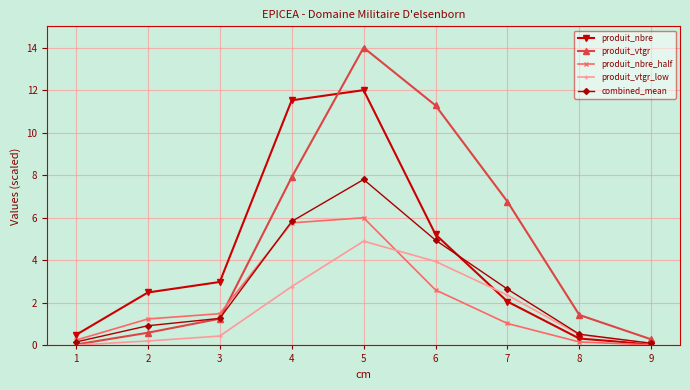

Is the value of produit_vtgr_low at 8 greater than the value of produit_nbre_half at 8?

Yes